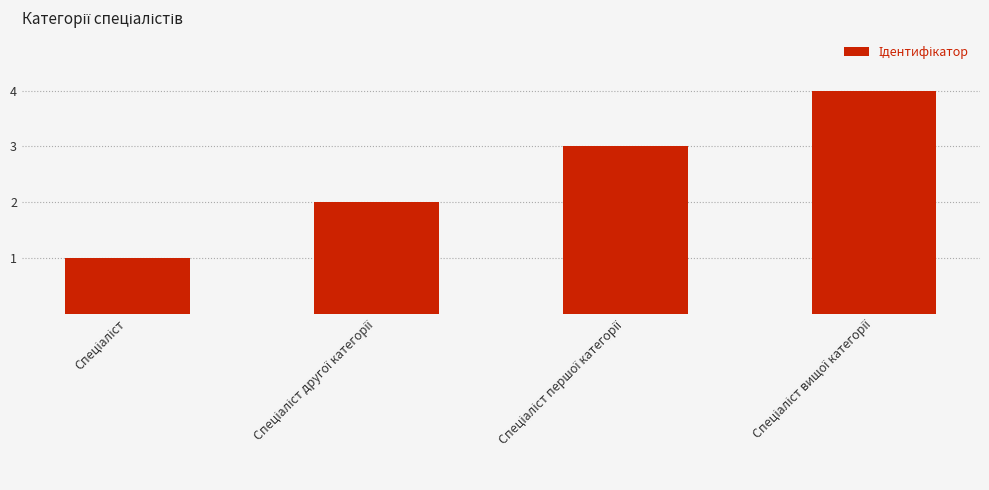

What is the sum of all values?

10